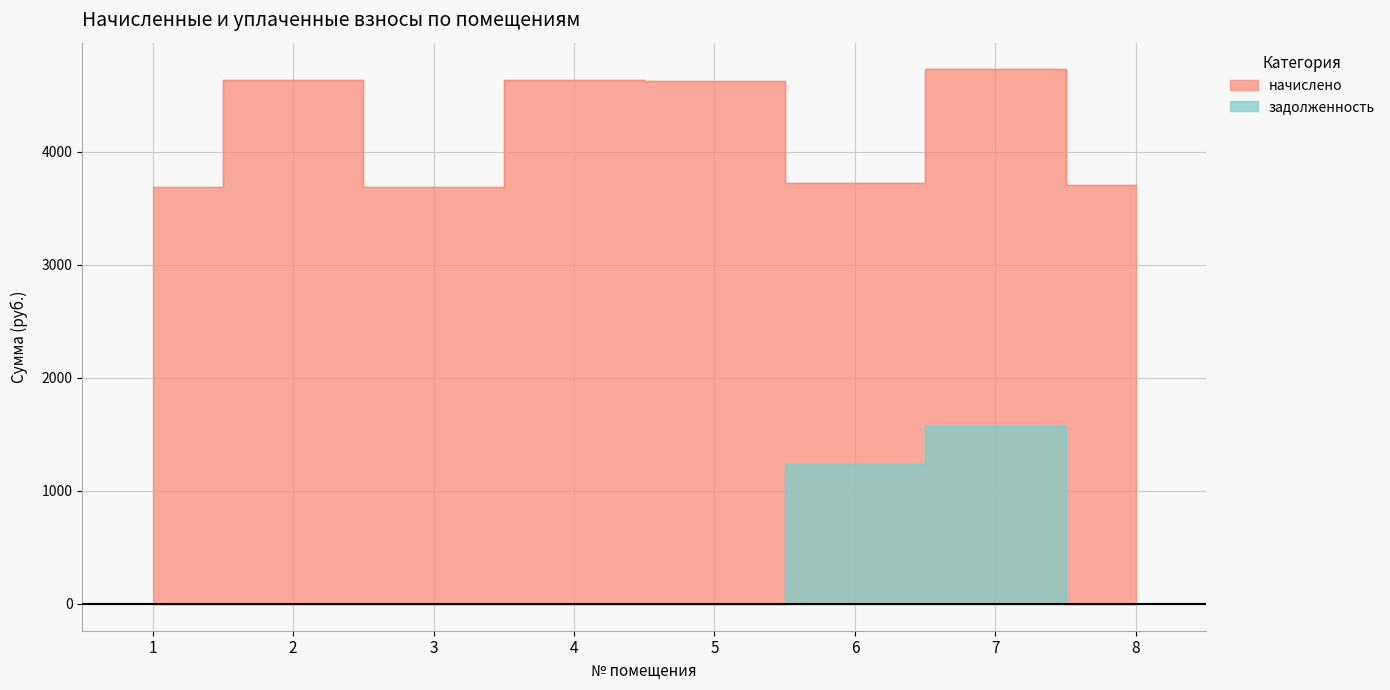

Between 2 and 4, which is larger?

2